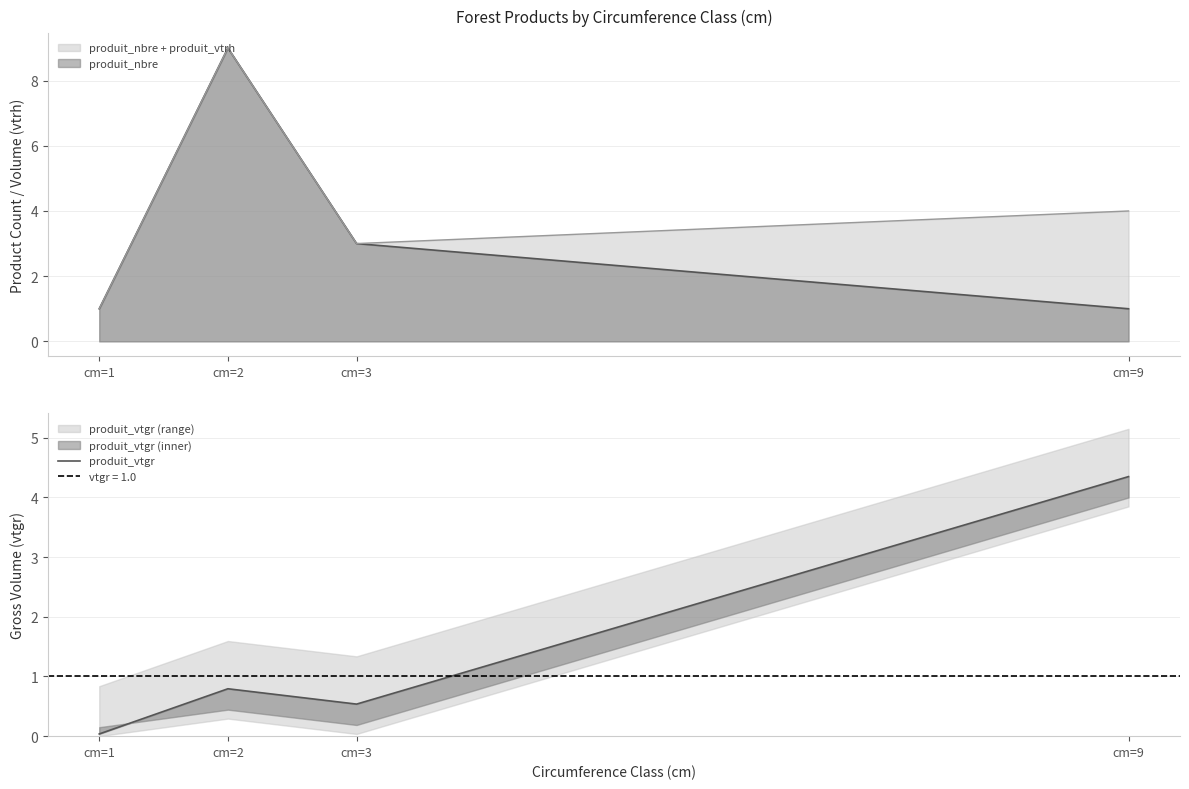

True or false: the data shows 0.0 at cm=1.

False